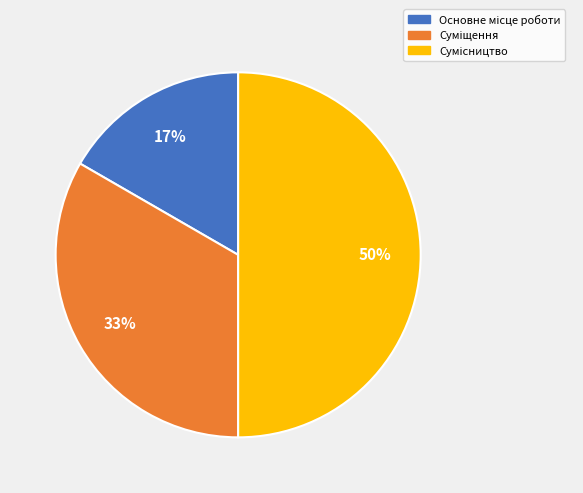

To the nearest percent, what is the difference between the largest and smallest slice percentages?

33%